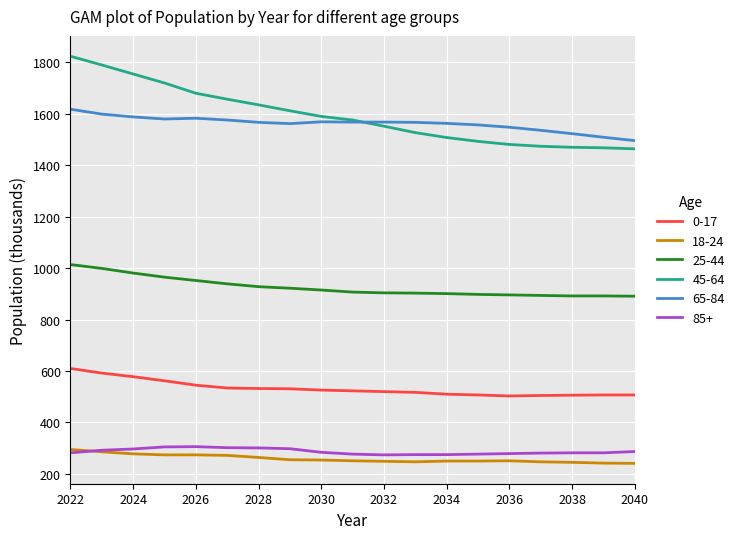

Which series has the widest spread of values?

45-64